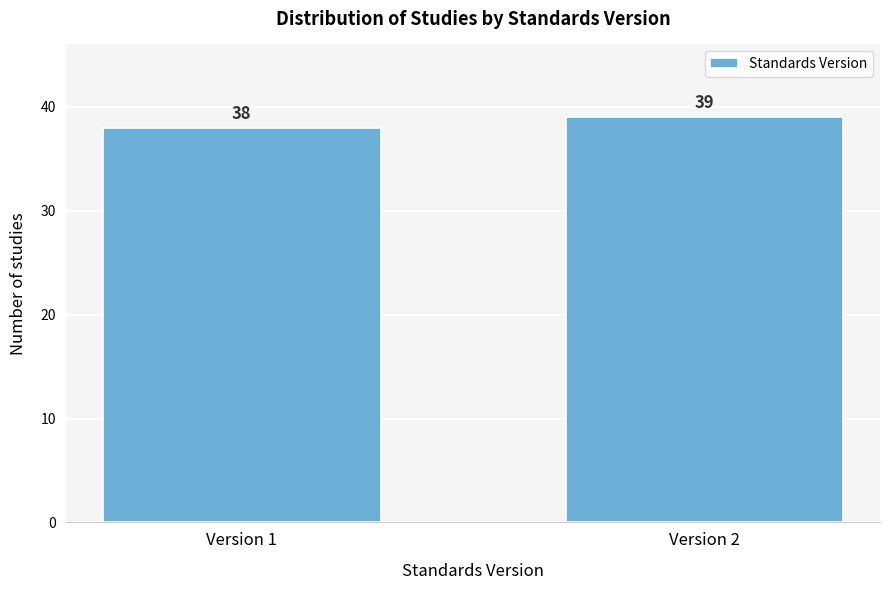

Reading left to right, list all the values displayed in this chart.

Version 1=38	Version 2=39